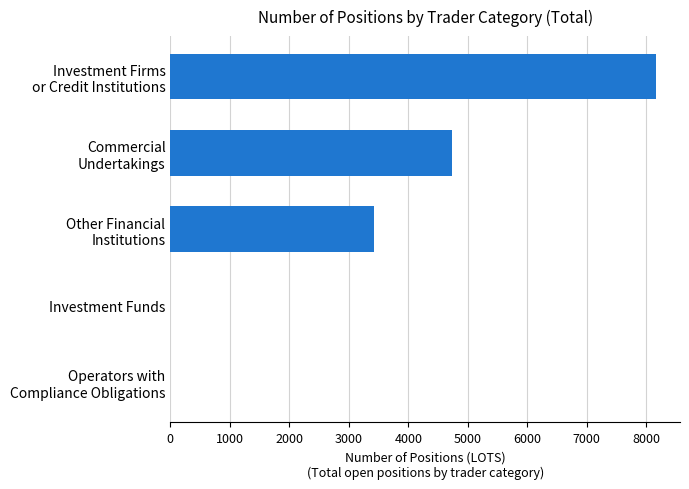

How many data points does each series have?

5